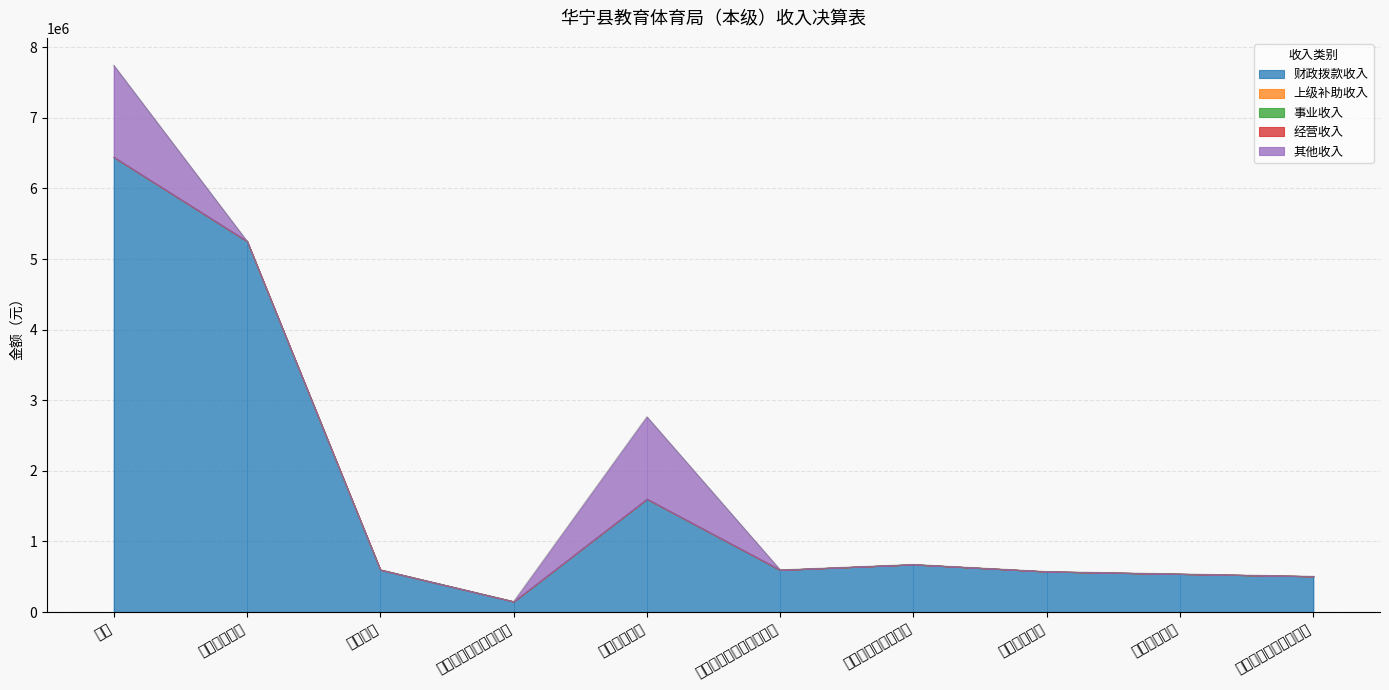

Rank the categories by 其他收入 value from lowest to highest.

教育管理事务, 普通教育, 教育费附加安排的支出, 文化旅游体育与传媒支出, 社会保障和就业支出, 卫生健康支出, 住房保障支出, 彩票公益金安排的支出, 其他教育支出, 合计